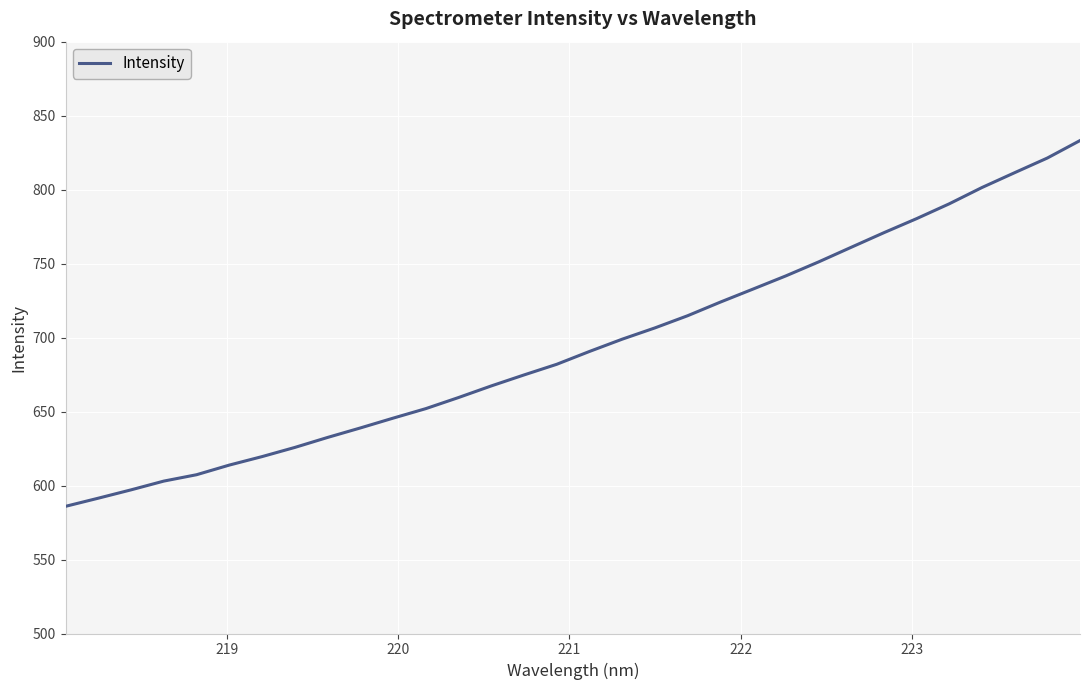

What is the difference between the maximum and minimum values?

247.2